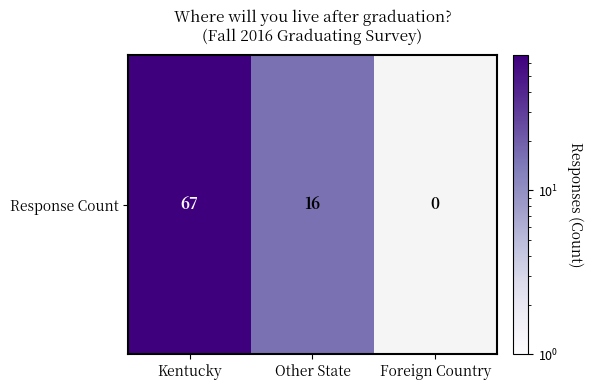

Which category has the lowest value across all series?

Other State